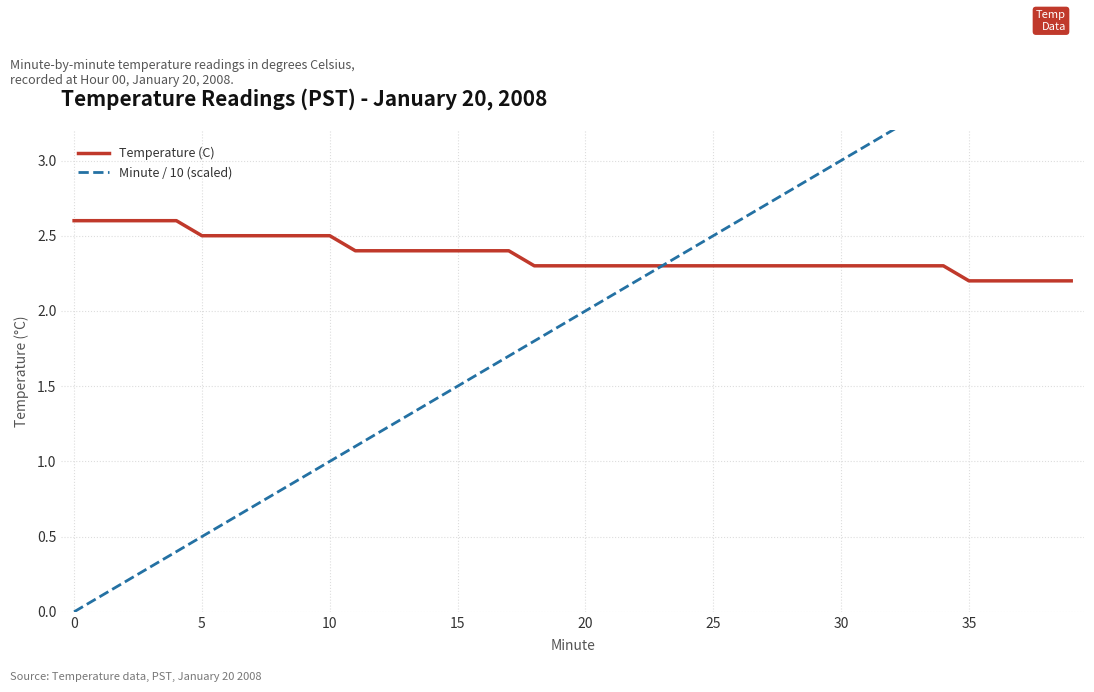

True or false: Minute / 10 (scaled) and Temperature (C) intersect in this chart.

False